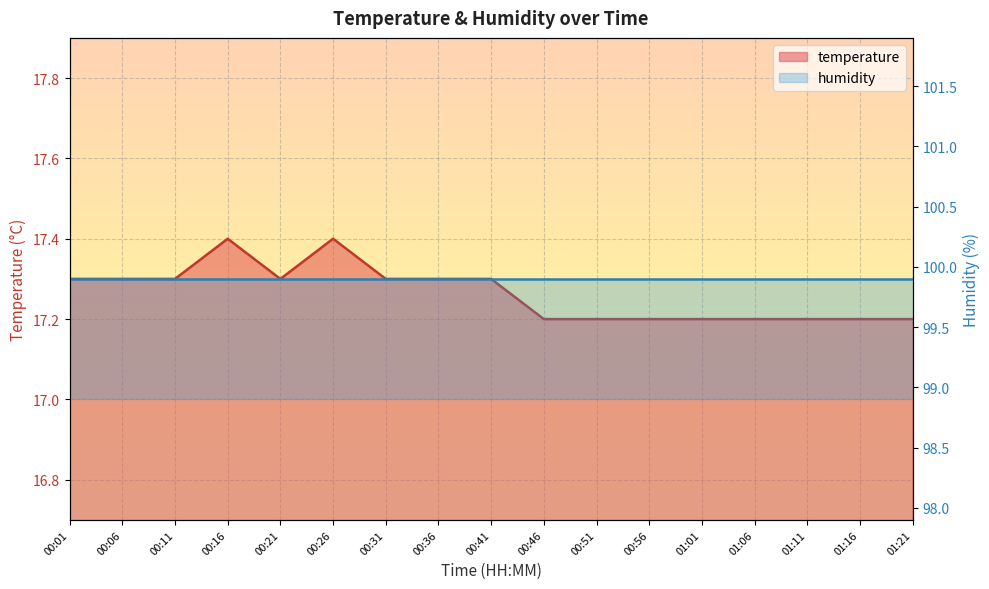

Reading left to right, list all the values displayed in this chart.

17.3	17.3	17.3	17.4	17.3	17.4	17.3	17.3	17.3	17.2	17.2	17.2	17.2	17.2	17.2	17.2	17.2